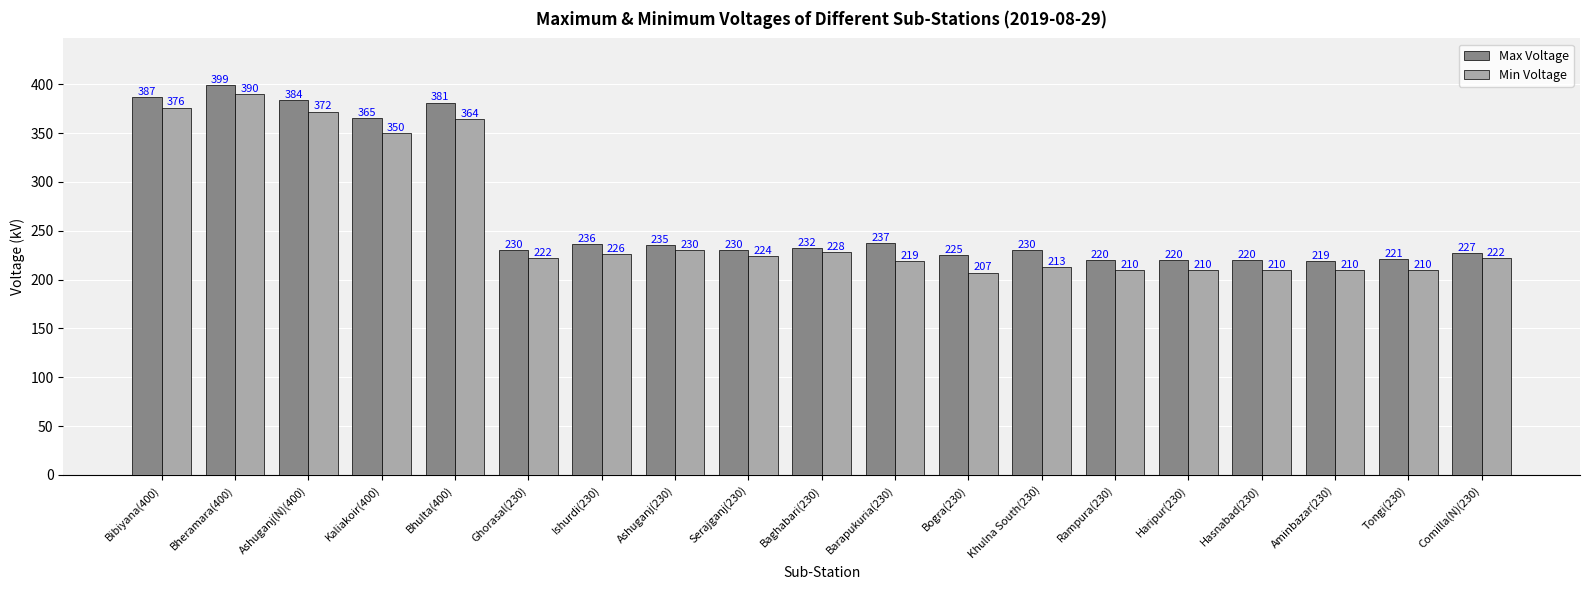

What is the difference between the second highest and minimum values in the Max Voltage series?

168